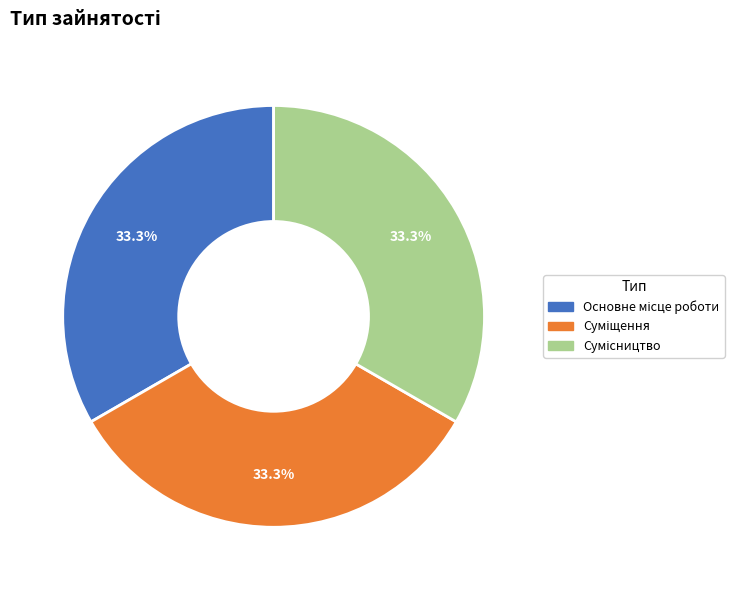

Does any single category account for the majority?

No